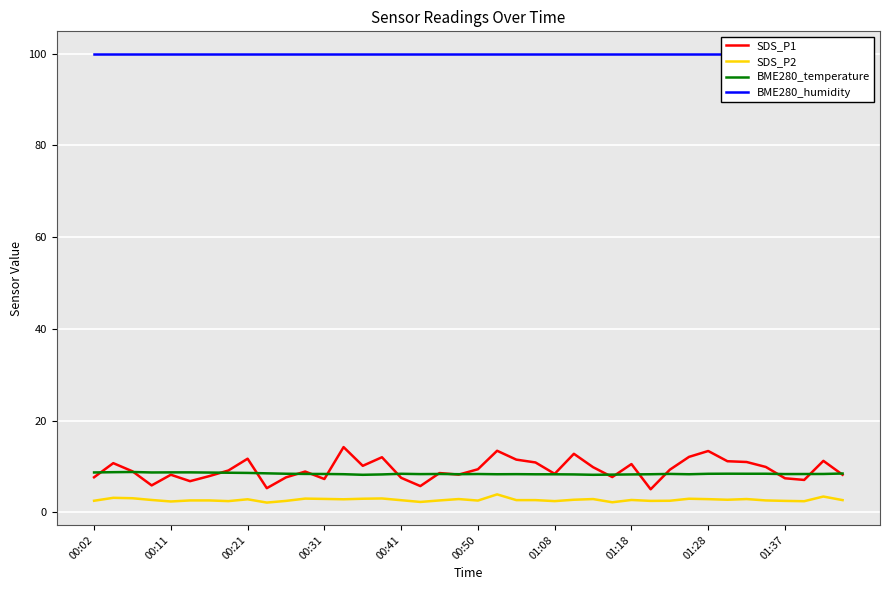

How many series are shown in this chart?

4